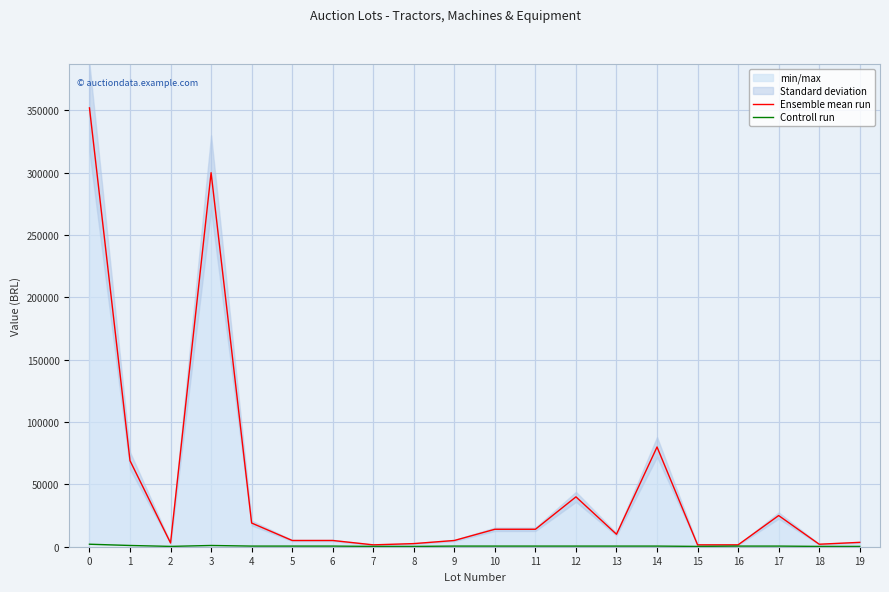

True or false: Ensemble mean run and Controll run cross at least once.

False